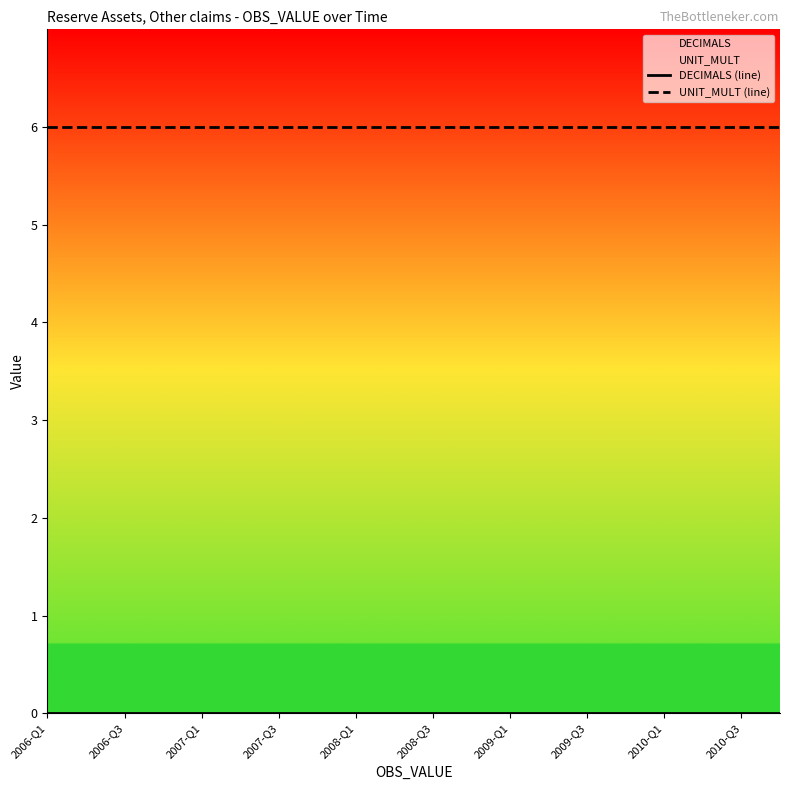

Rank the series by their average value, from highest to lowest.

UNIT_MULT (line), DECIMALS (line)